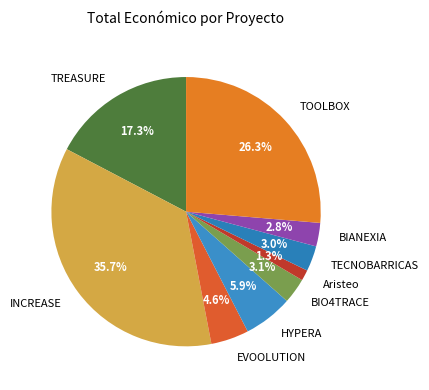

Is there a majority slice in this chart?

No